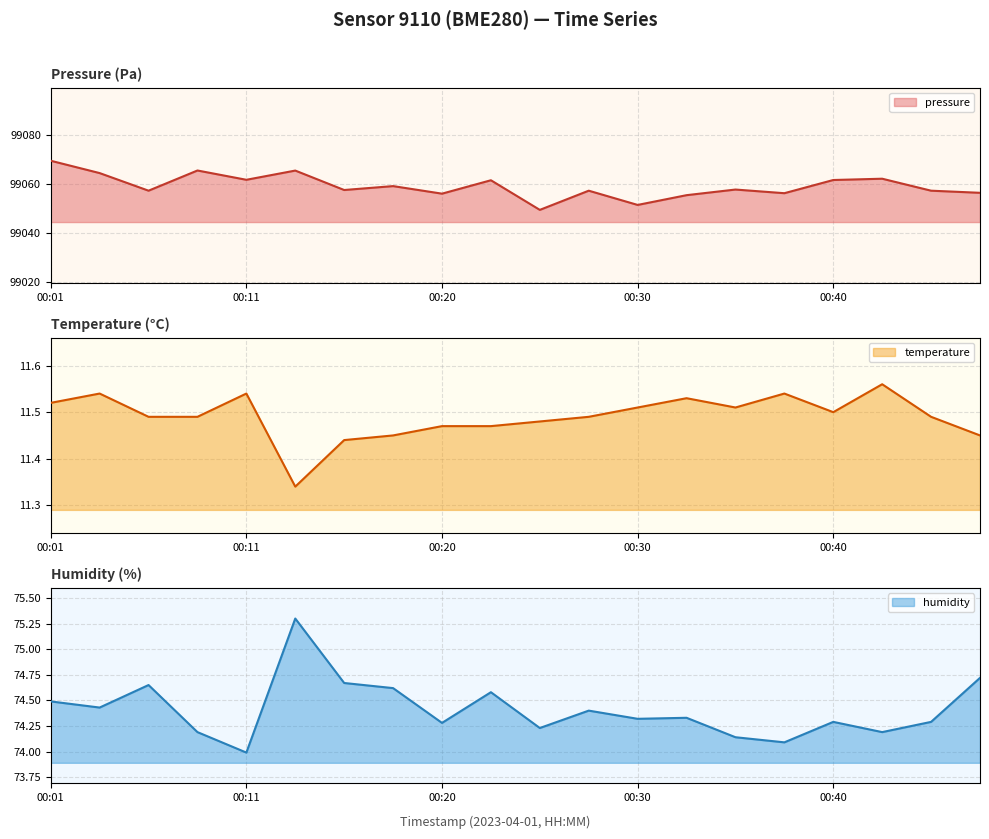

The value of temperature at 00:42 is 17.8. True or false?

False